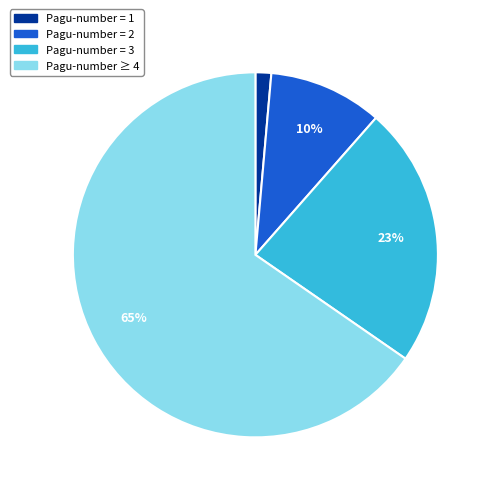

Is there any slice that represents more than half of the pie?

Yes